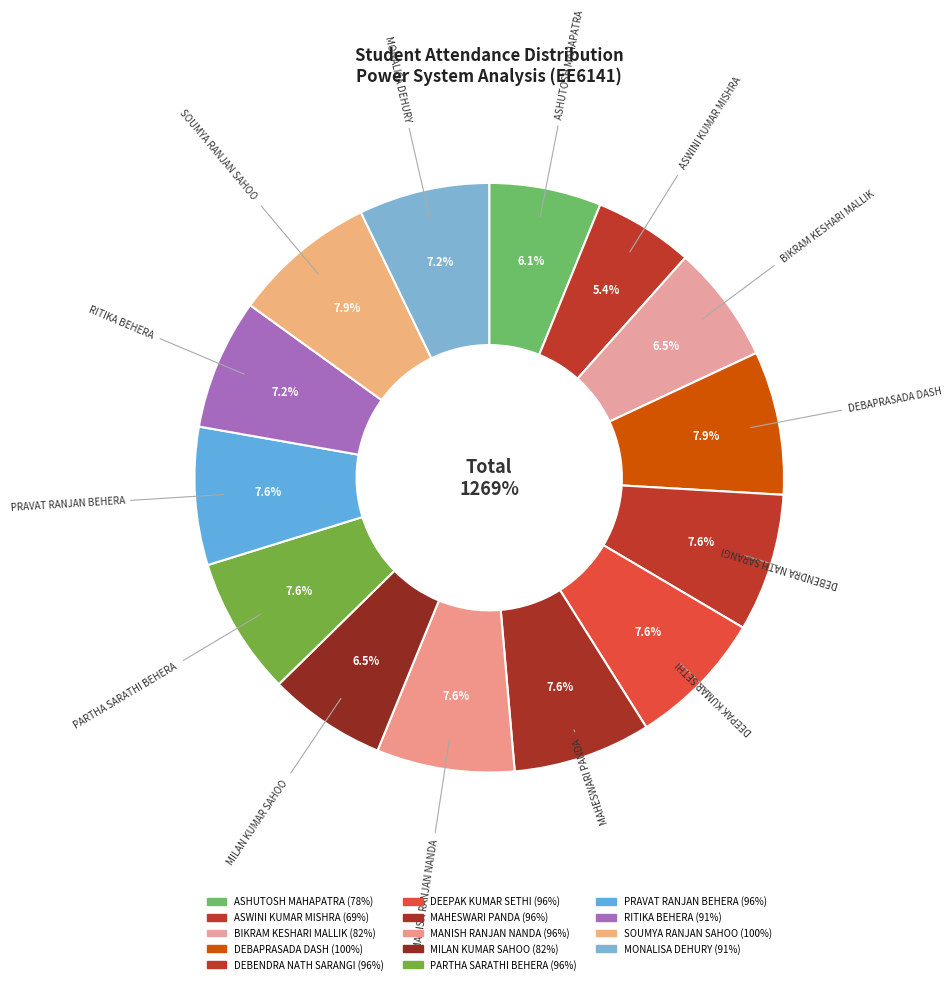

Which slice is the smallest?

ASWINI KUMAR MISHRA